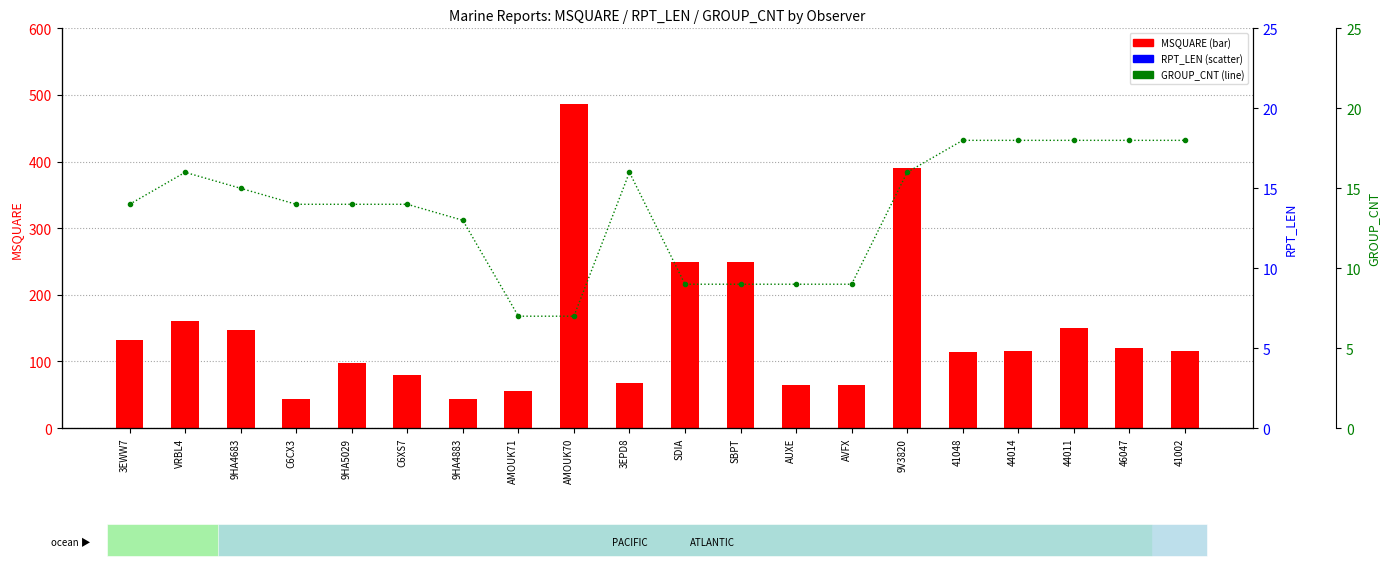

At how many categories does at least one series exceed 456?

1